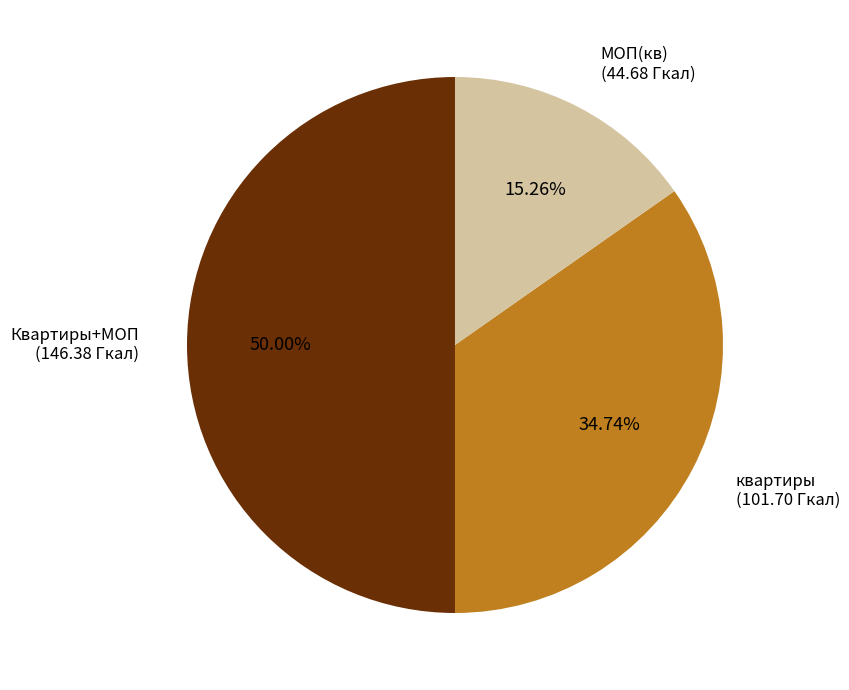

Count the number of slices in the pie.

3